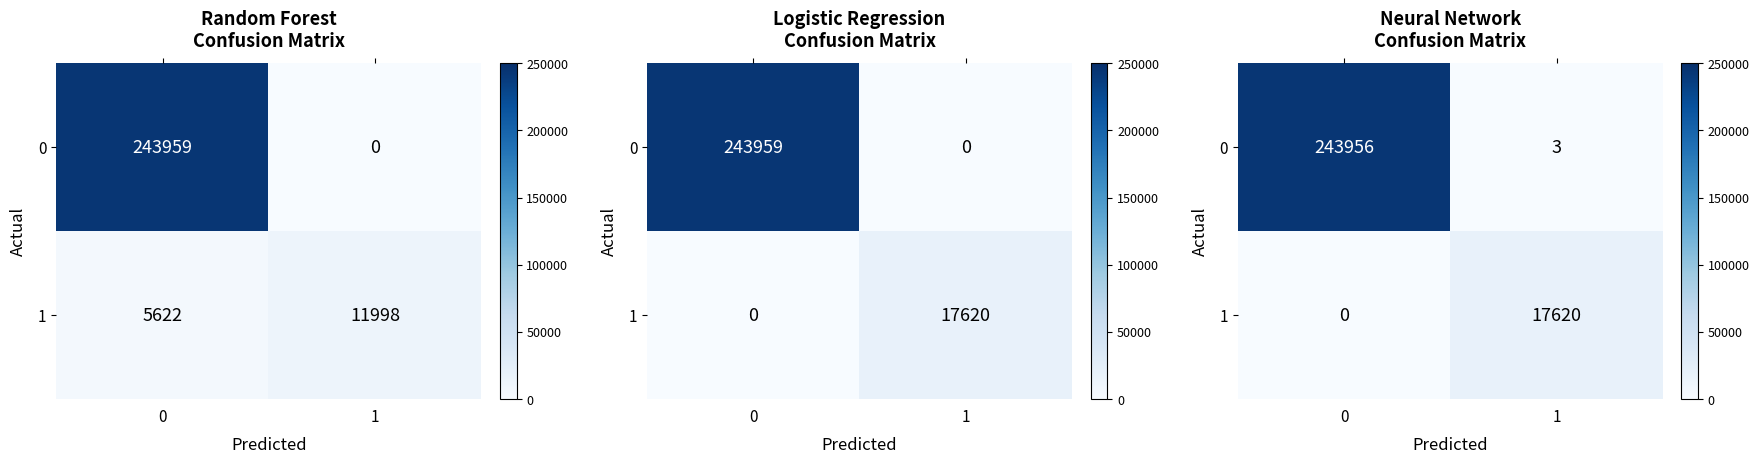

At 0, list the series in order from smallest to largest.

1, 0